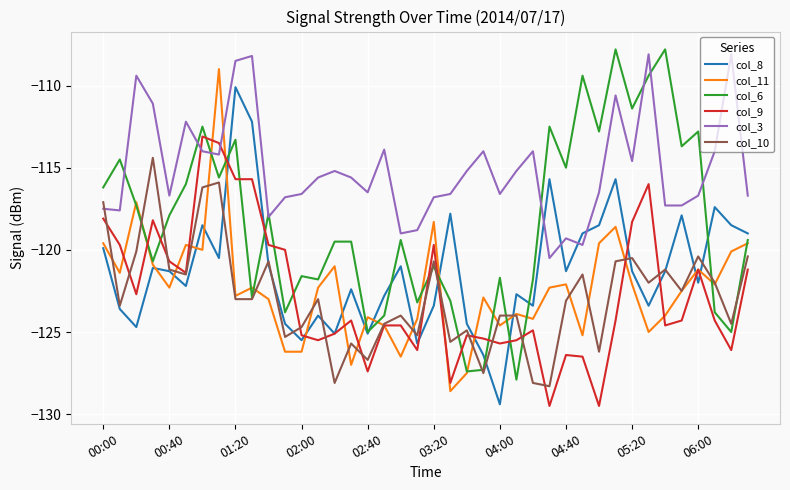

Which series has the largest total across all categories?

col_3